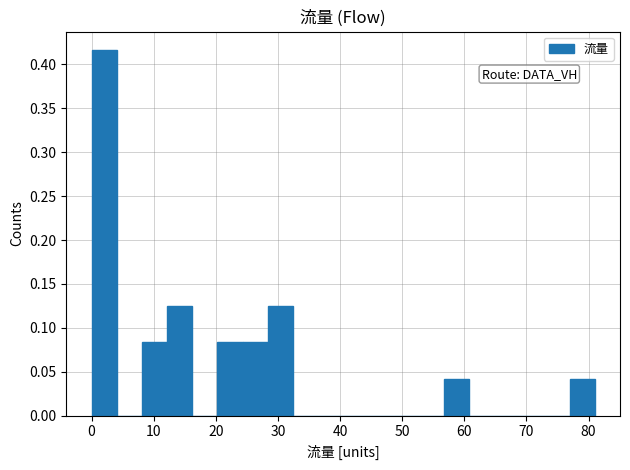

Reading left to right, transcribe this chart: for each bar, give the range it covers on the x-axis and its height. Neither the bar edges nor the heights are printed on the chart, so give them approximately, as read against the axes.

0 to 4: 0.415
4 to 8: 0
8 to 12: 0.085
12 to 16: 0.125
16 to 20: 0
20 to 24: 0.085
24 to 28: 0.085
28 to 32: 0.125
32 to 36: 0
36 to 41: 0
41 to 45: 0
45 to 49: 0
49 to 53: 0
53 to 57: 0
57 to 61: 0.040
61 to 65: 0
65 to 69: 0
69 to 73: 0
73 to 77: 0
77 to 81: 0.040